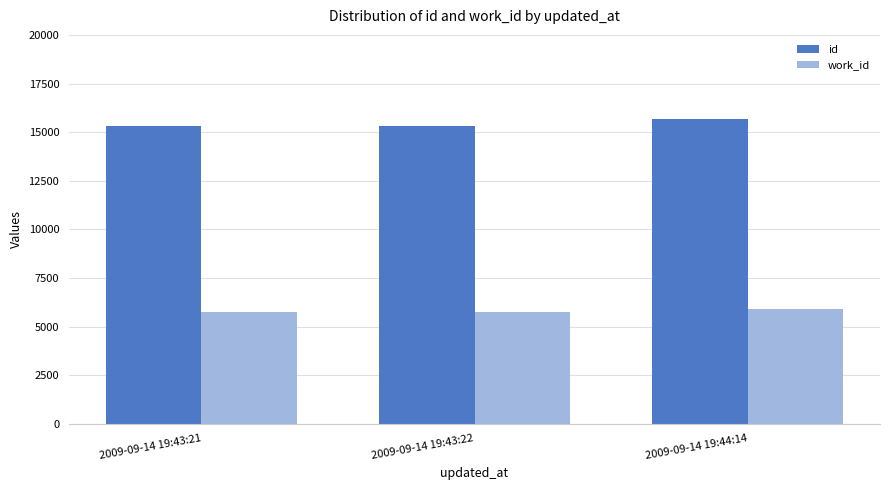

At which label does id reach its peak?

2009-09-14 19:44:14